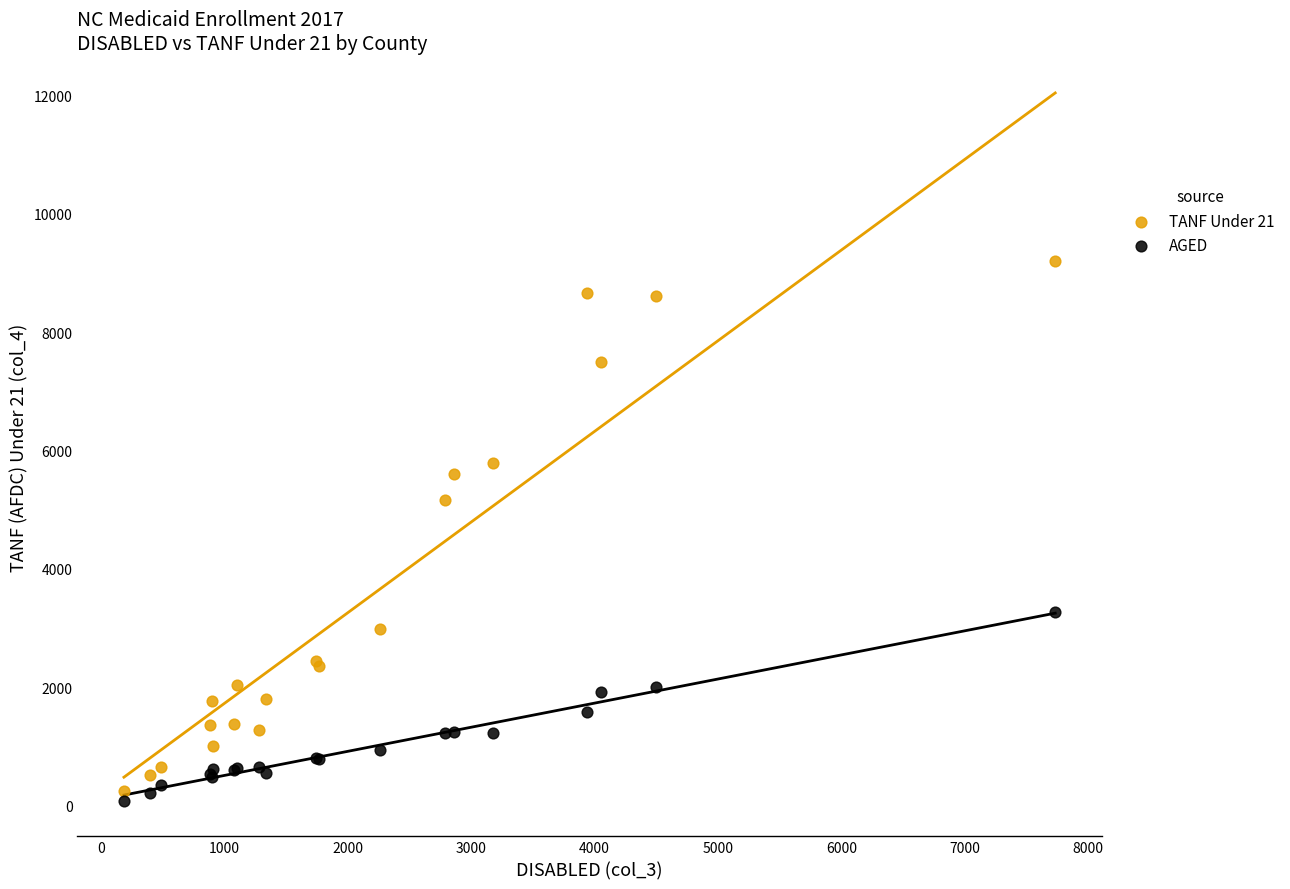

Across all series, what Y value is closest to 4640?

5155